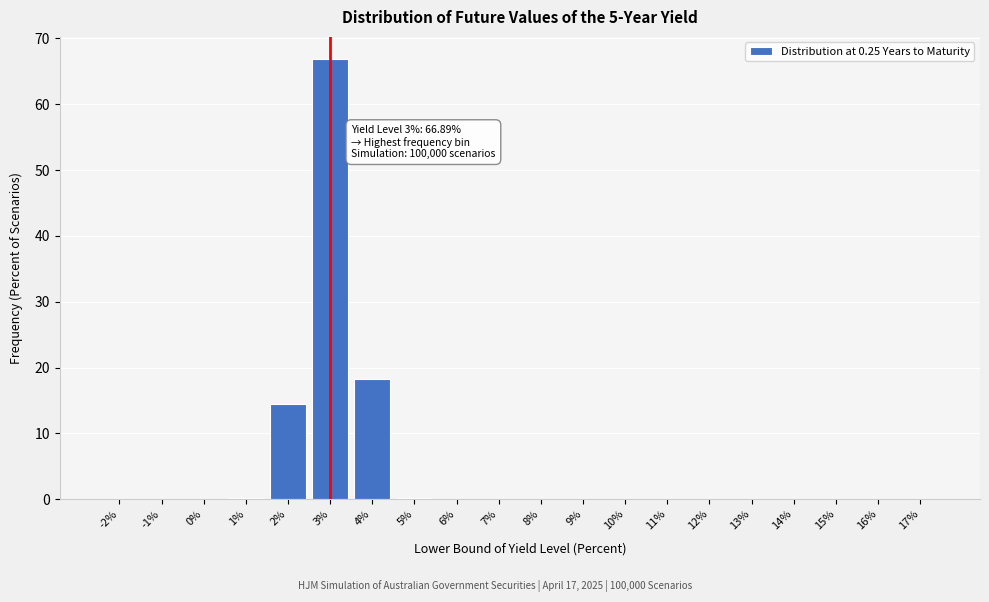

True or false: the data shows 0.0 at 10%.

True